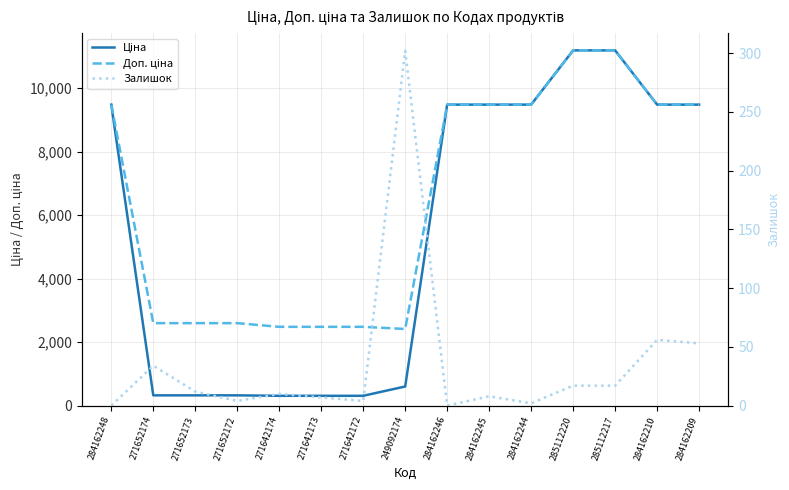

List the labels in order of Ціна value, largest first.

285112220, 285112217, 284162248, 284162246, 284162245, 284162244, 284162210, 284162209, 249092174, 271652174, 271652173, 271652172, 271642174, 271642173, 271642172